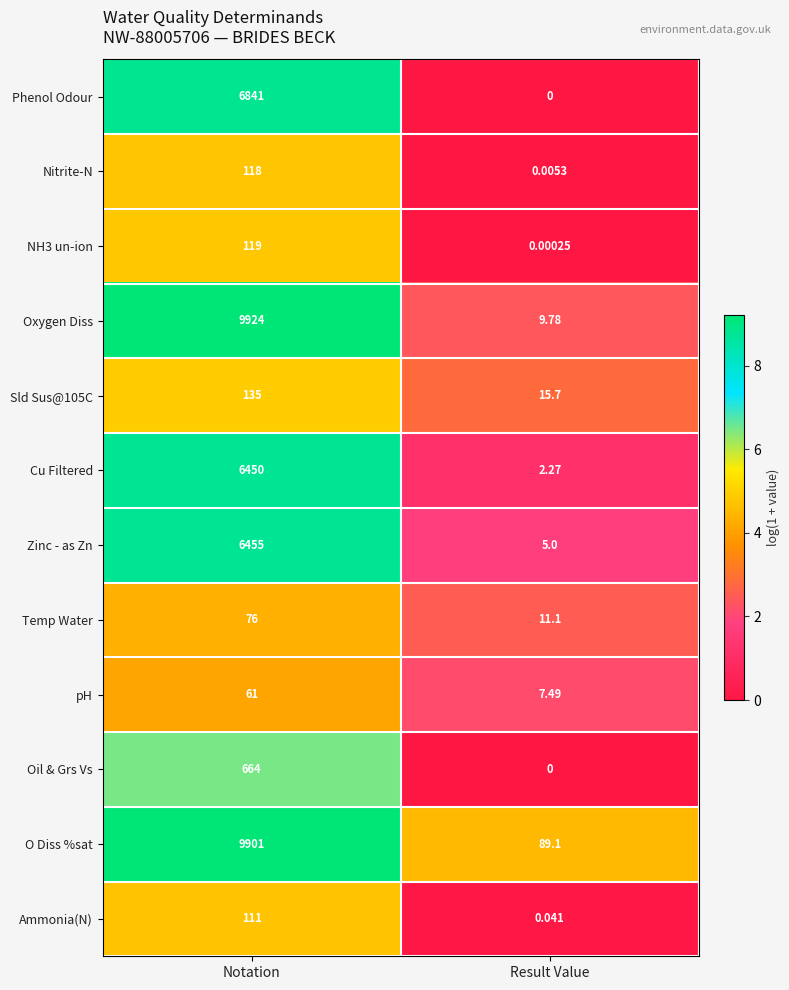

Which label corresponds to the smallest value in the chart?

Result Value